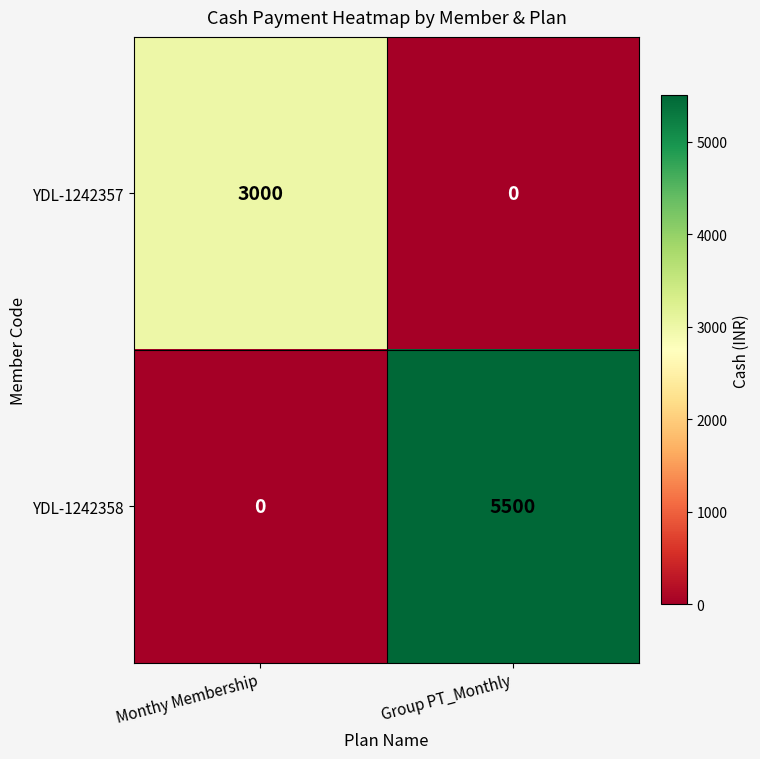

Reading left to right, list all the values displayed in this chart.

YDL-1242357: 3000	0
YDL-1242358: 0	5500